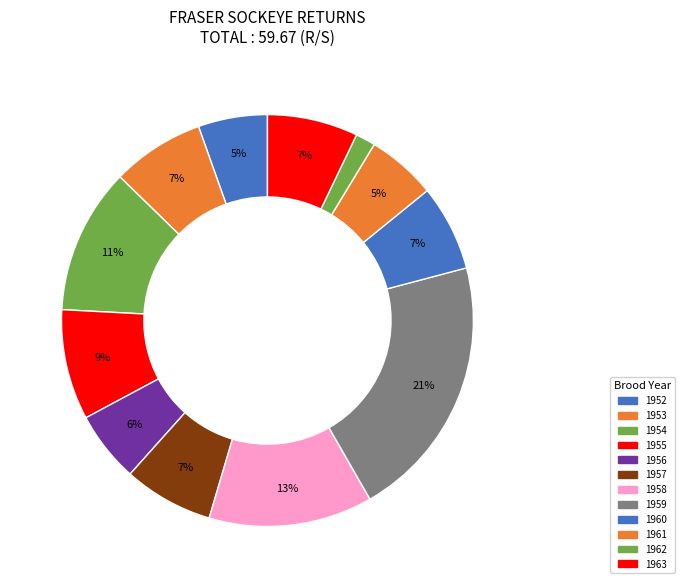

Does any single category account for the majority?

No